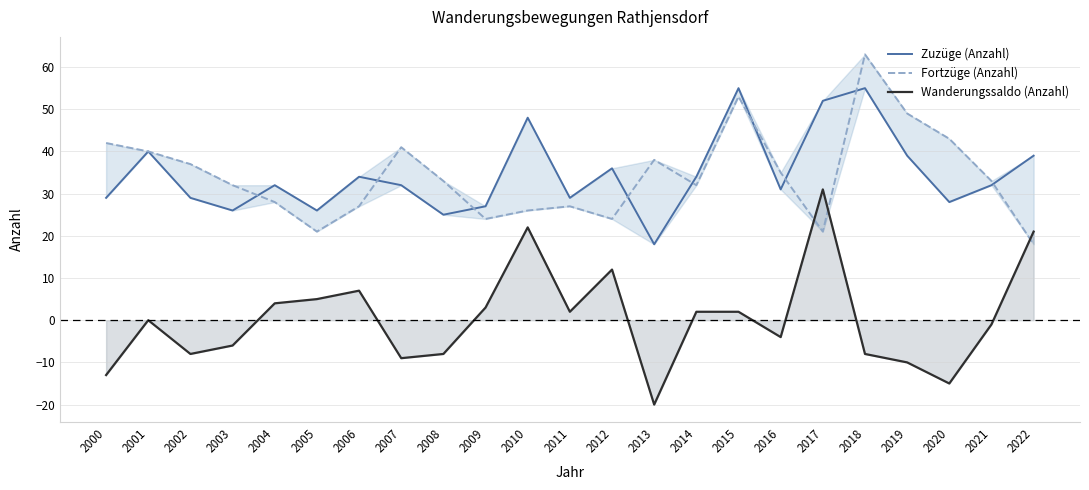

At which category is the sum across all series the highest?

2015